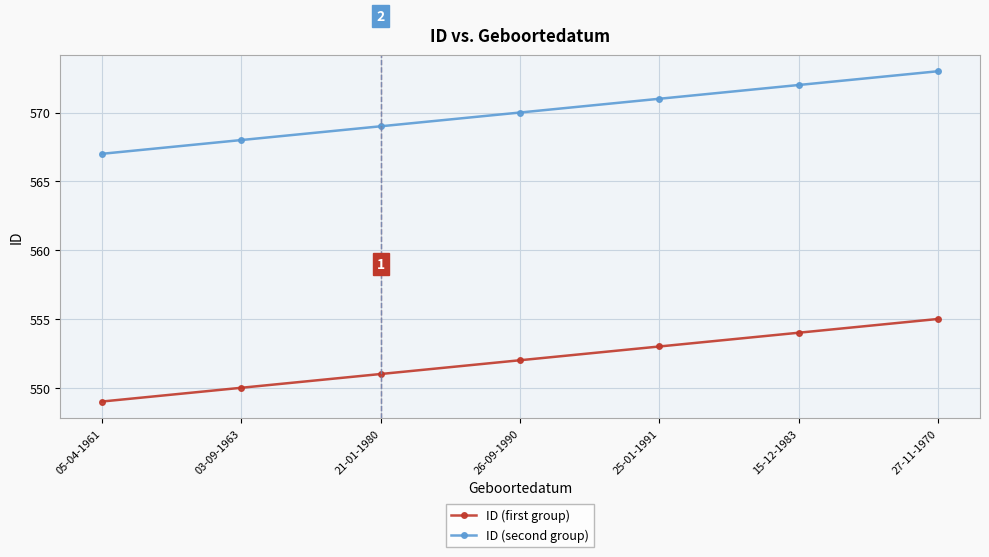

Reading left to right, transcribe all the data shown in this chart.

ID (first group): 549	550	551	552	553	554	555
ID (second group): 567	568	569	570	571	572	573